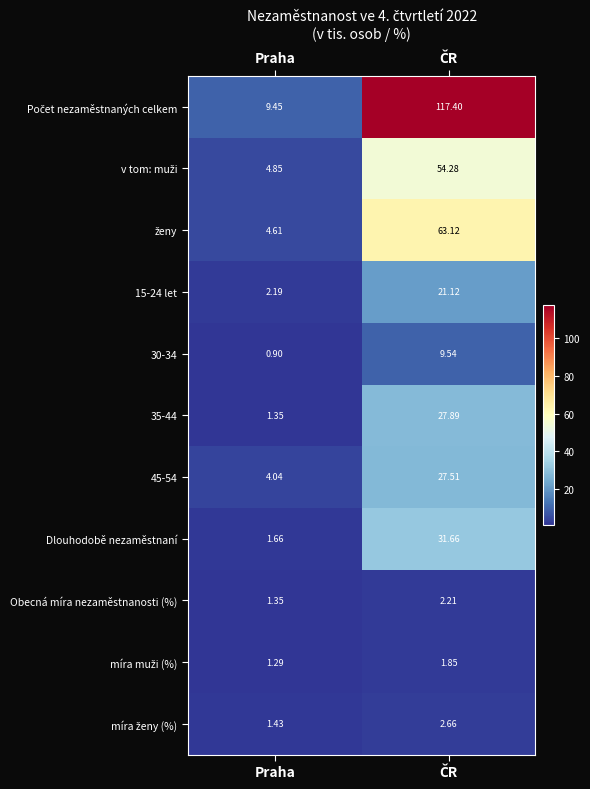

At which category does the chart reach its minimum across all series?

Praha